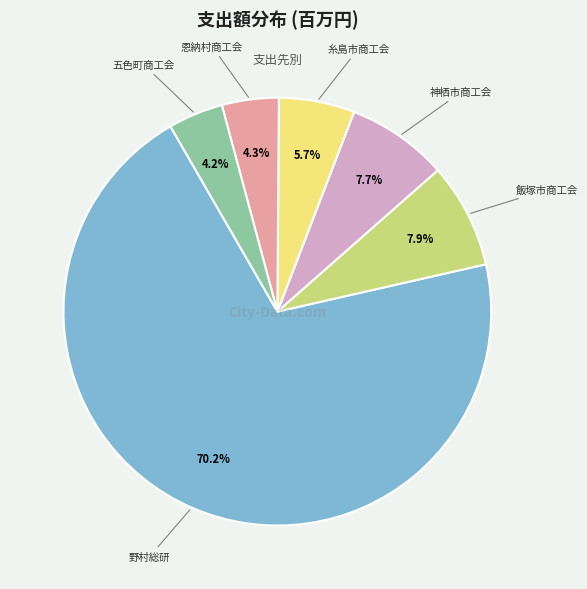

Is there a majority slice in this chart?

Yes